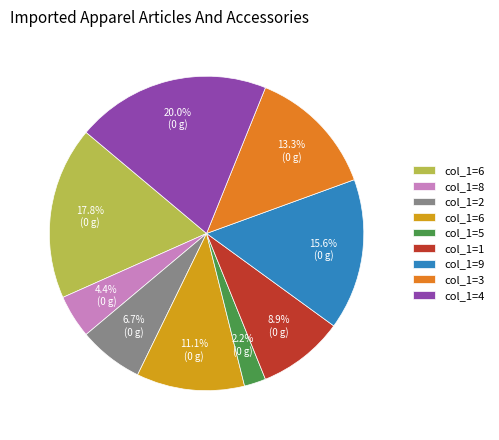

Is there any slice that represents more than half of the pie?

No